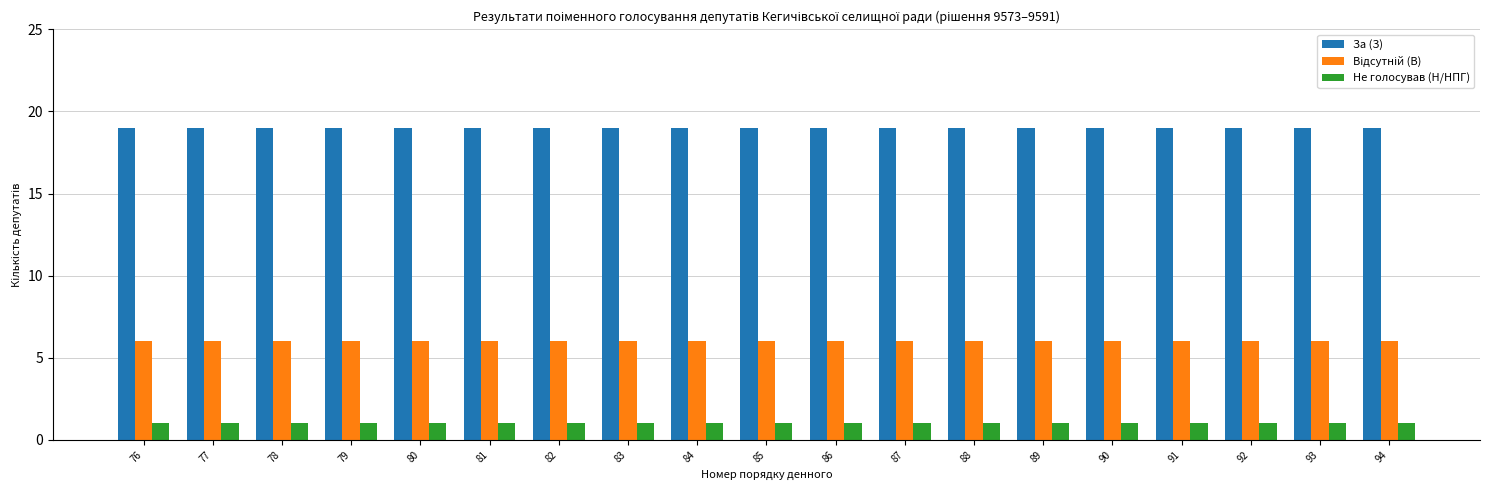

What is the sum of all За (З) values?

361